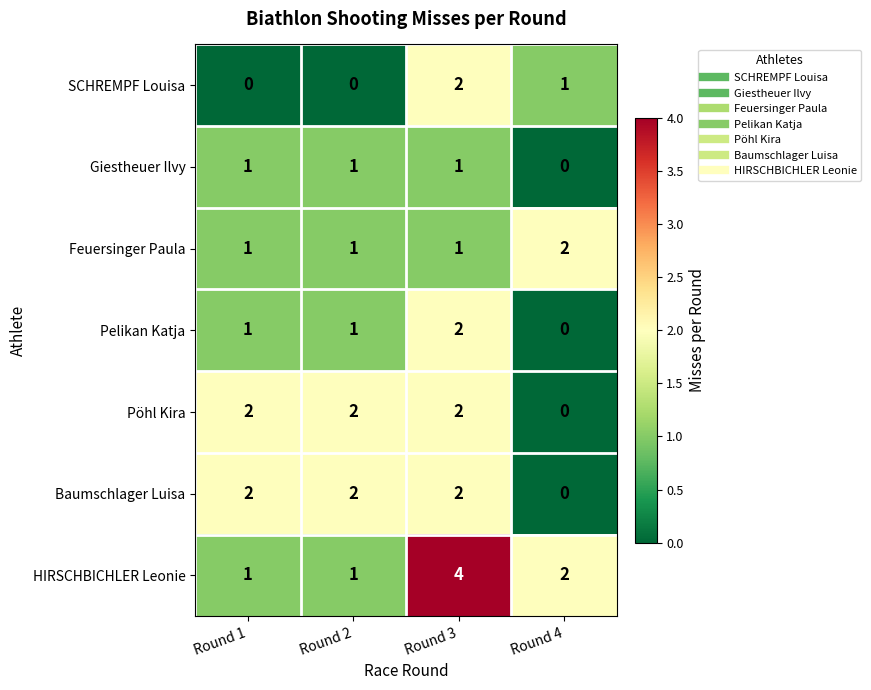

Reading left to right, what are all the values shown in this chart?

SCHREMPF Louisa: Round 1=0	Round 2=0	Round 3=2	Round 4=1
Giestheuer Ilvy: Round 1=1	Round 2=1	Round 3=1	Round 4=0
Feuersinger Paula: Round 1=1	Round 2=1	Round 3=1	Round 4=2
Pelikan Katja: Round 1=1	Round 2=1	Round 3=2	Round 4=0
Pöhl Kira: Round 1=2	Round 2=2	Round 3=2	Round 4=0
Baumschlager Luisa: Round 1=2	Round 2=2	Round 3=2	Round 4=0
HIRSCHBICHLER Leonie: Round 1=1	Round 2=1	Round 3=4	Round 4=2